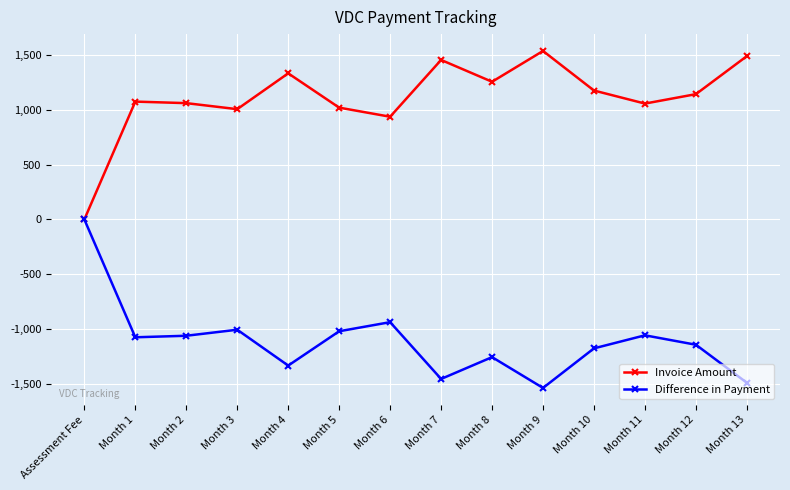

What is the label of the 5th point from the left?

Month 4